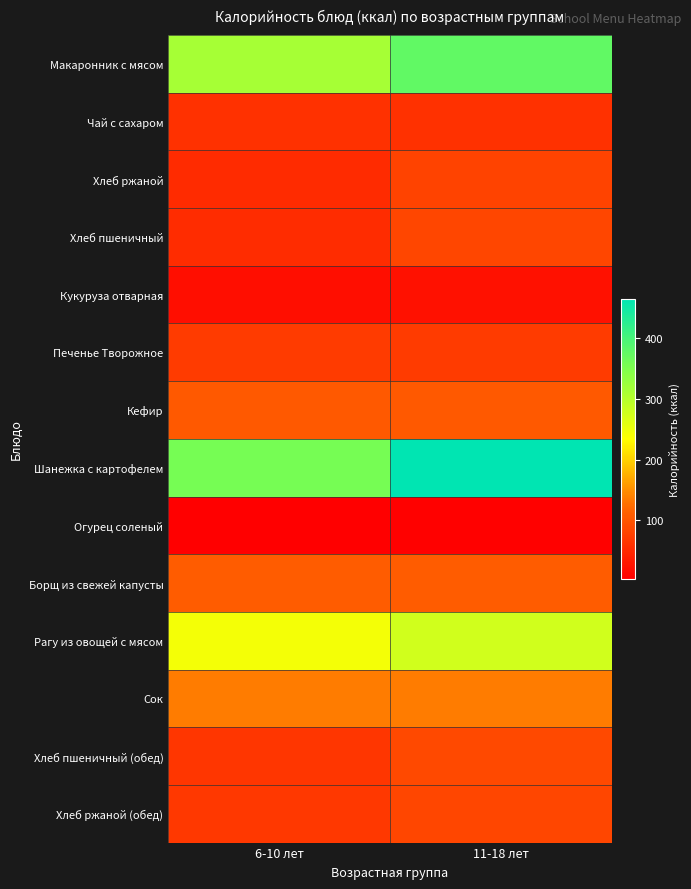

What is the difference between the highest and lowest values at 6-10 лет?

352.5